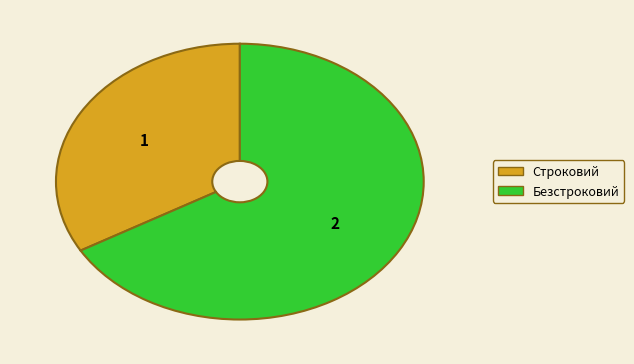

Is the sum of Строковий and Безстроковий greater than half?

Yes